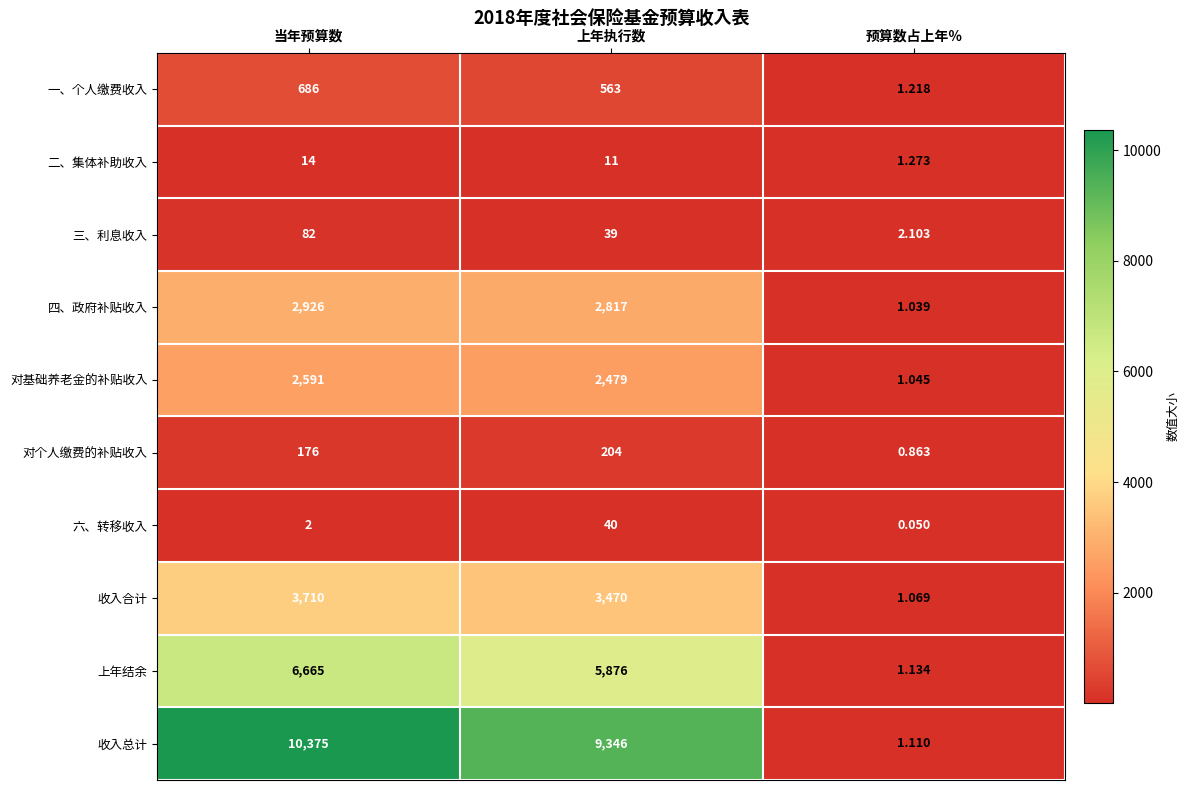

At 上年执行数, list the series in order from largest to smallest.

收入总计, 上年结余, 收入合计, 四、政府补贴收入, 对基础养老金的补贴收入, 一、个人缴费收入, 对个人缴费的补贴收入, 六、转移收入, 三、利息收入, 二、集体补助收入